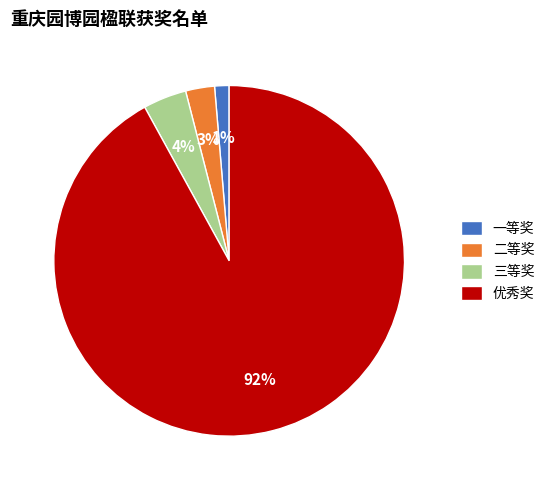

Rank the categories by value from highest to lowest.

优秀奖, 三等奖, 二等奖, 一等奖